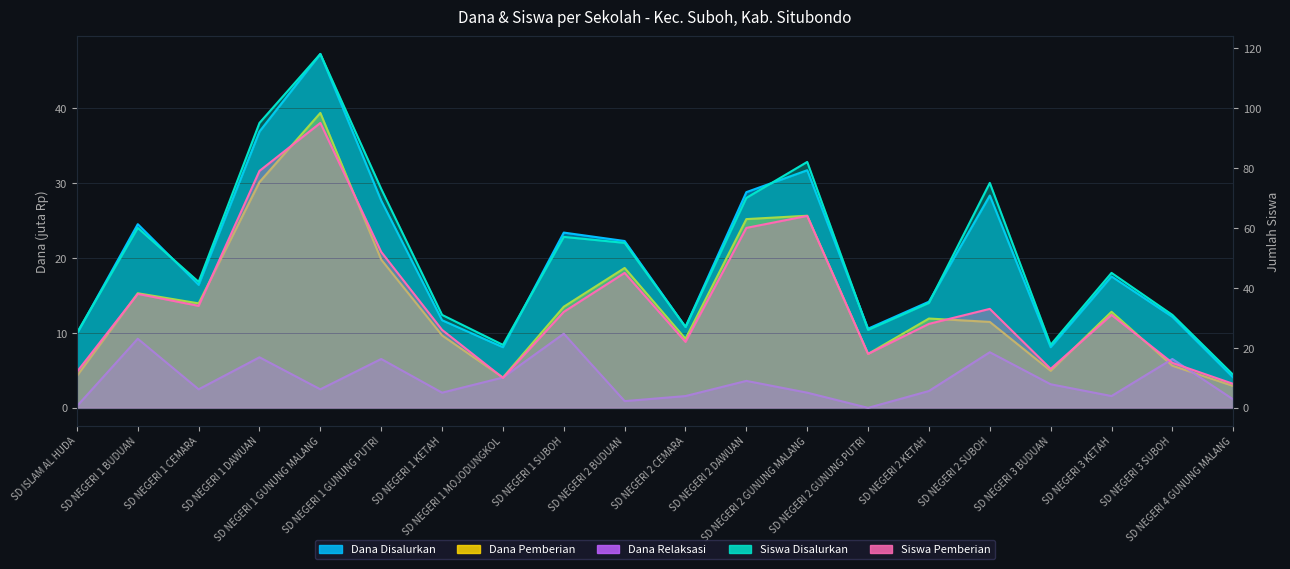

What is the lowest value of the Siswa Pemberian series?

8.0